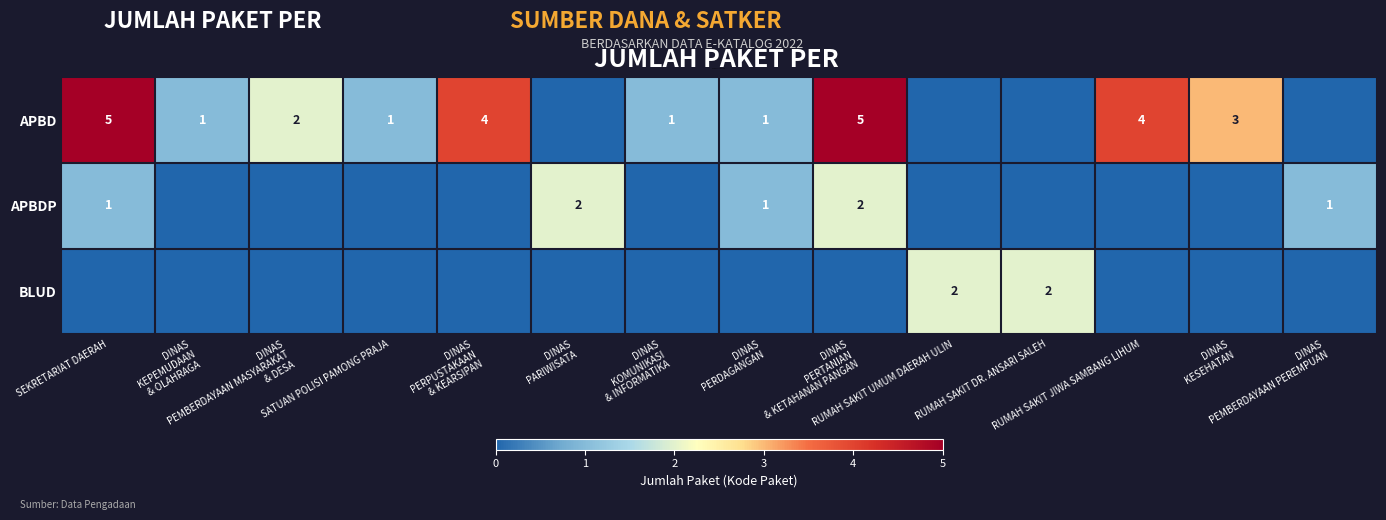

Which series changed the most between SEKRETARIAT DAERAH and RUMAH SAKIT DR. ANSARI SALEH?

APBD